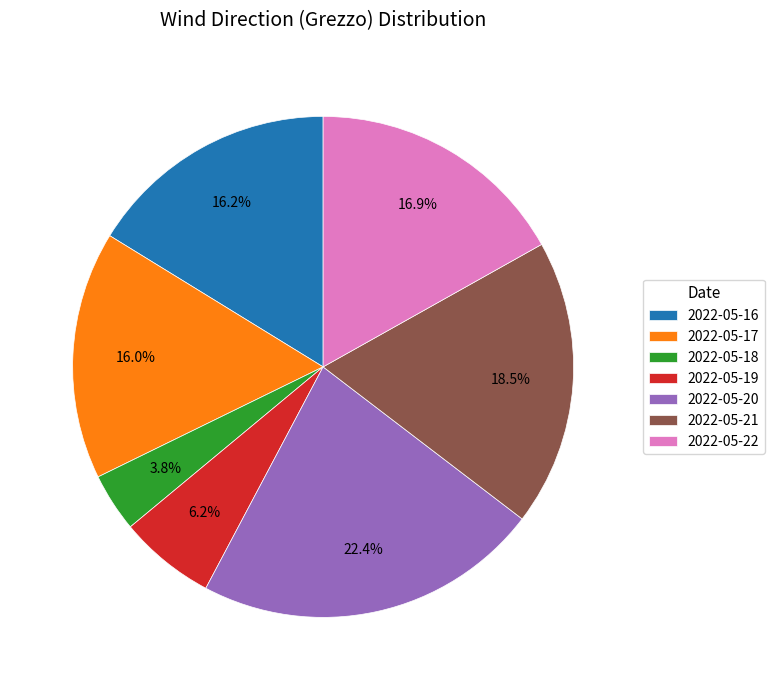

How many slices are in this pie chart?

7